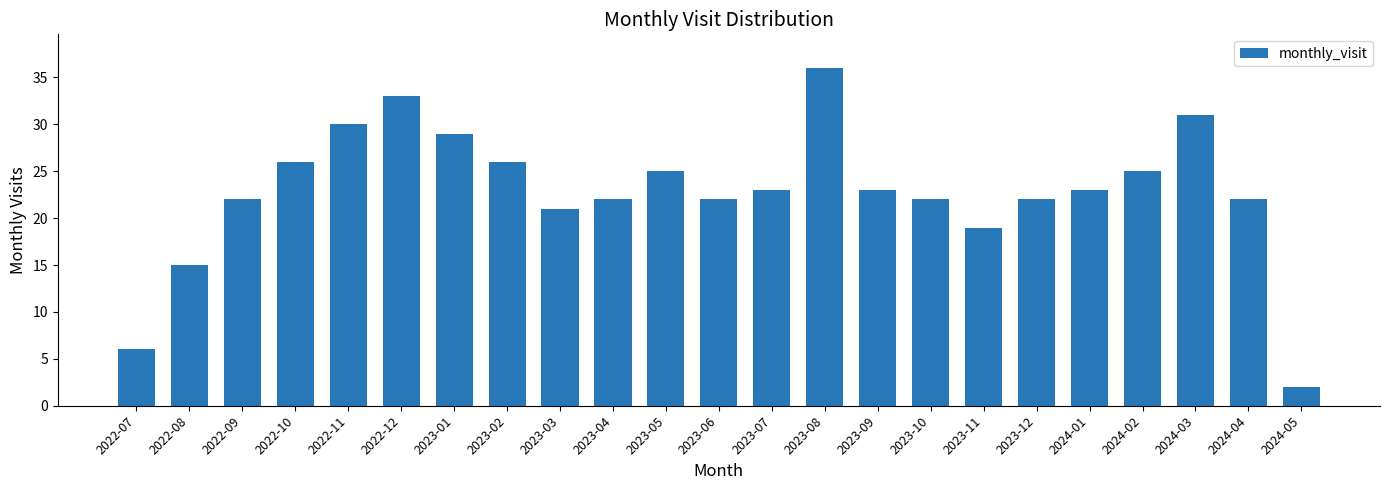

Which label corresponds to the largest value in the chart?

2023-08